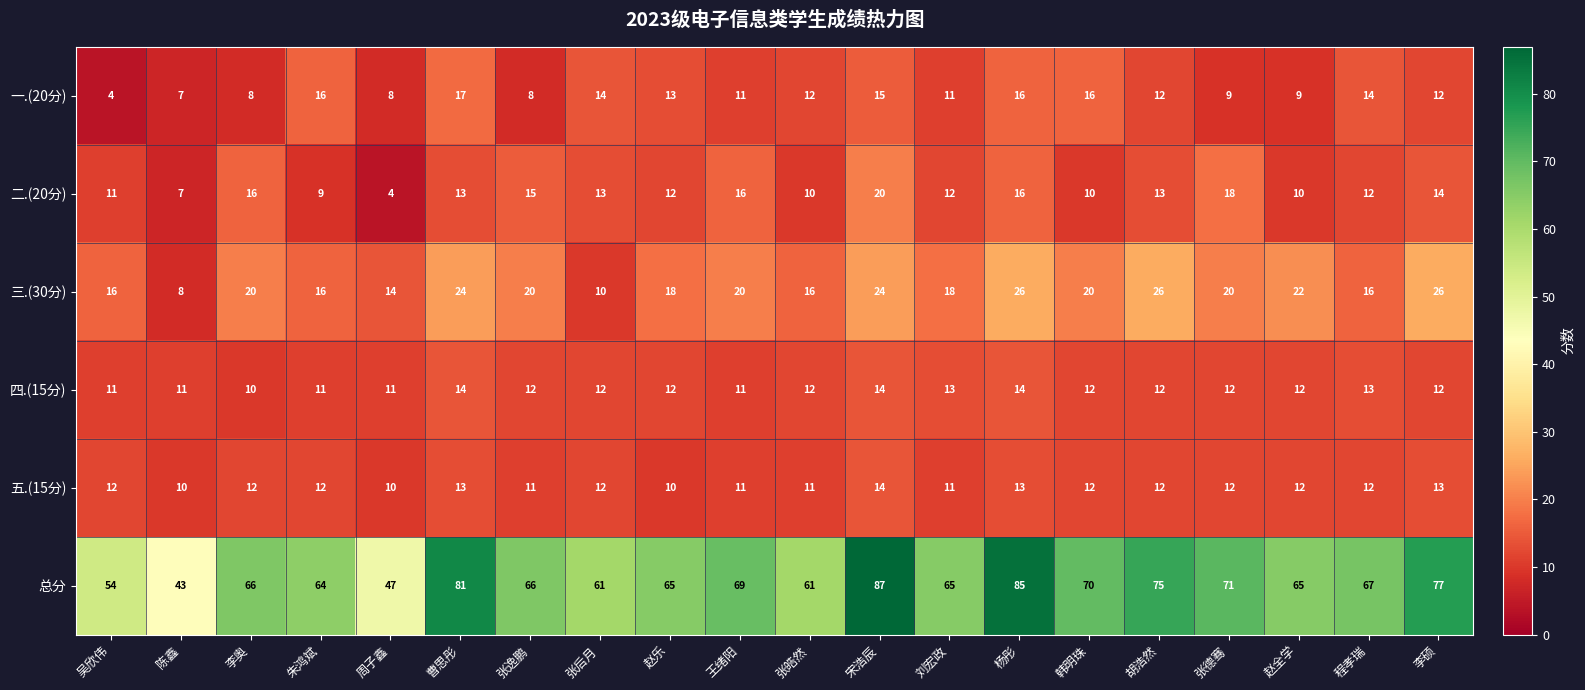

At 周子鑫, list the series in order from largest to smallest.

总分, 三.(30分), 四.(15分), 五.(15分), 一.(20分), 二.(20分)